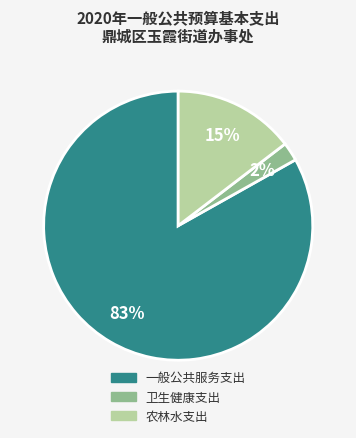

To the nearest percent, what percentage of the pie is 卫生健康支出?

2%